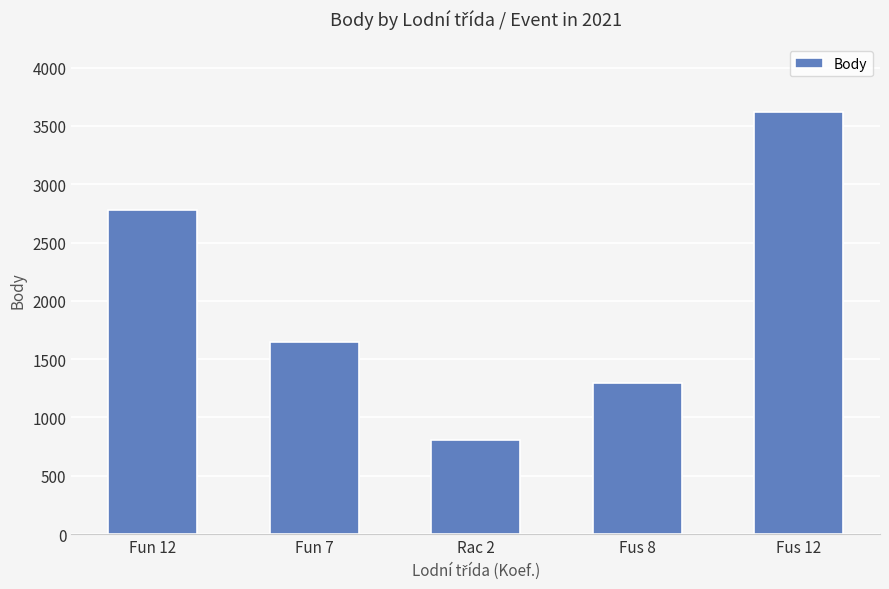

Which label corresponds to the largest value in the chart?

Fus 12